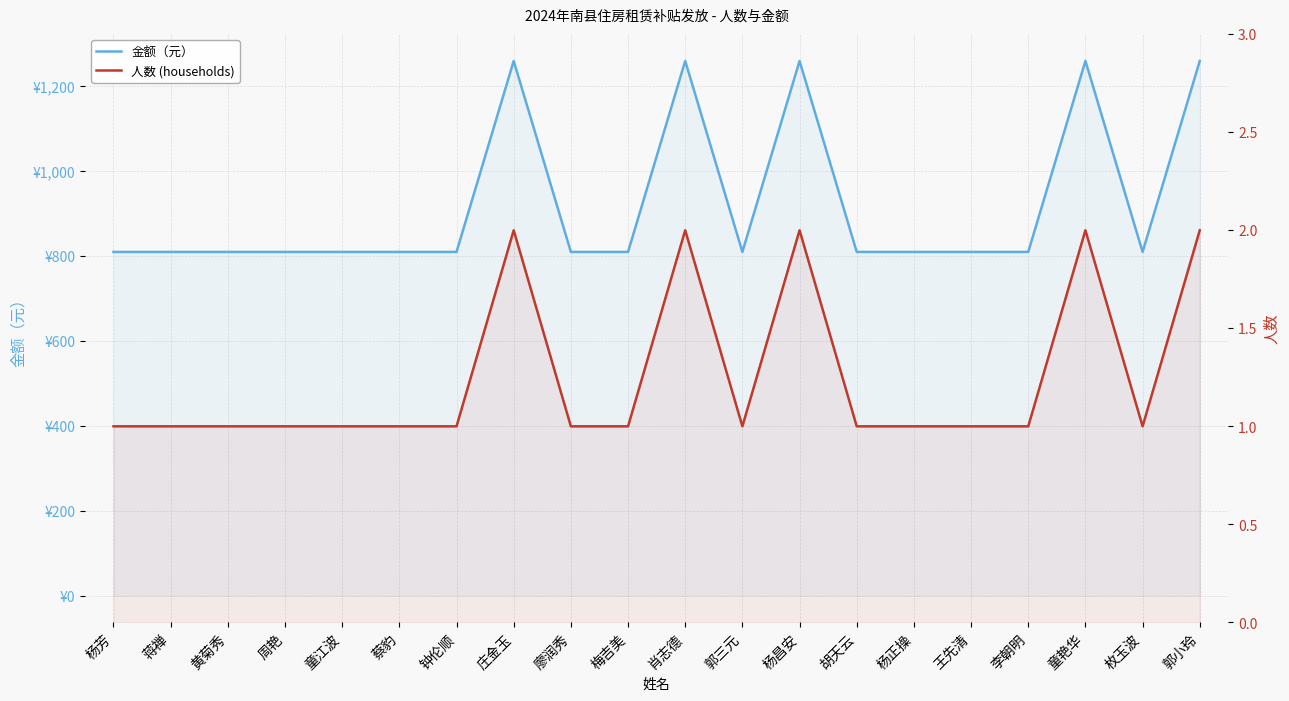

What is the total value across all series at 童艳华?

1262